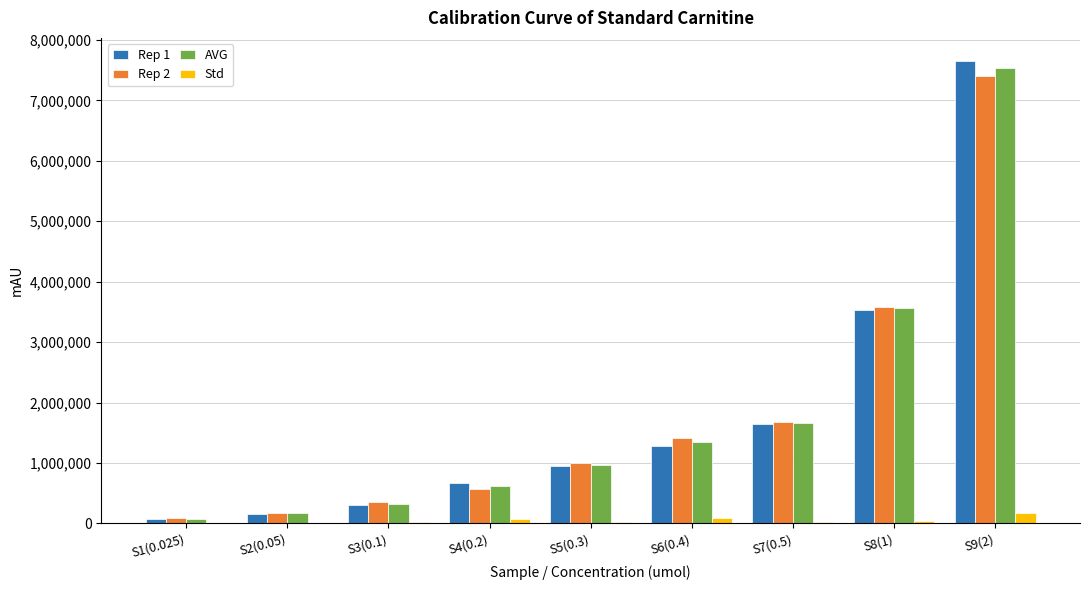

Are the bars horizontal?

No